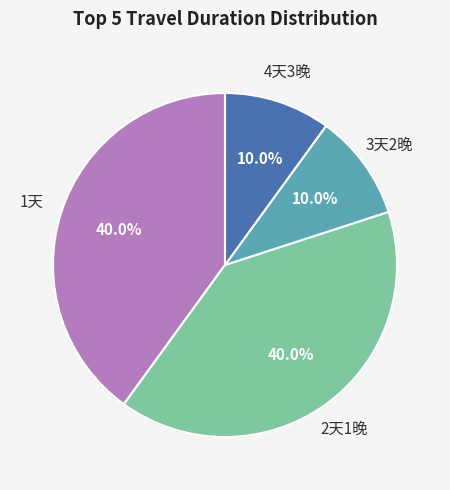

Does any single category account for the majority?

No